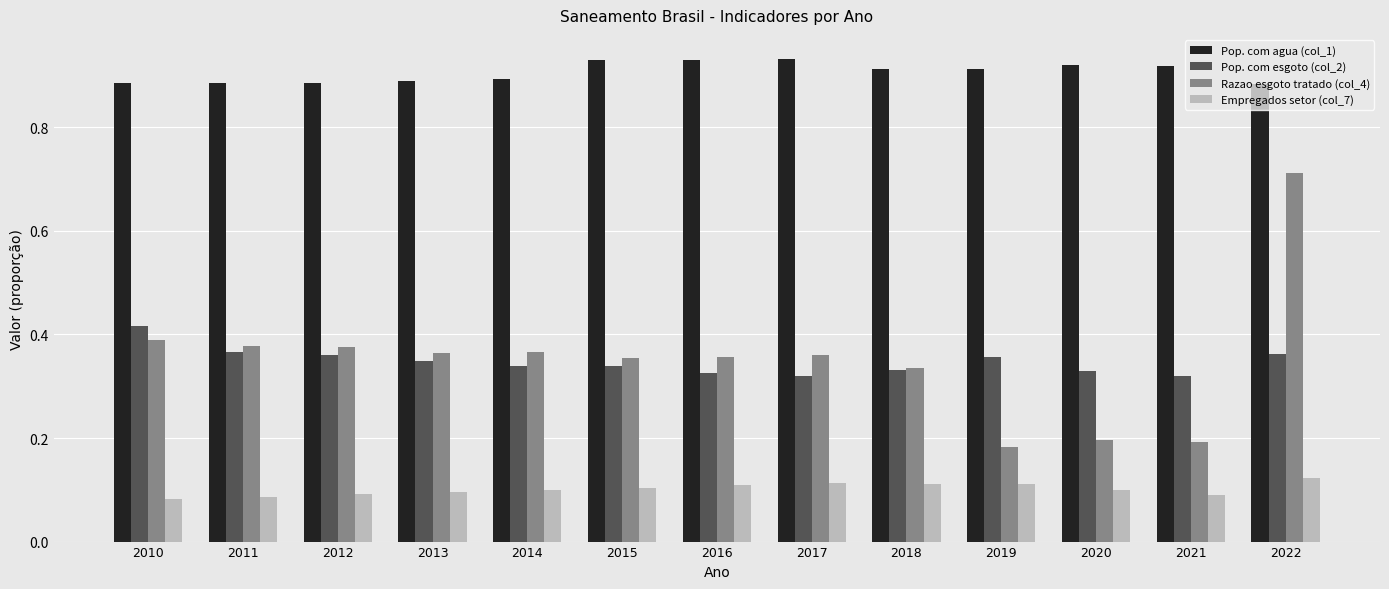

Is it true that Empregados setor (col_7) equals 0.0 at 2010?

False